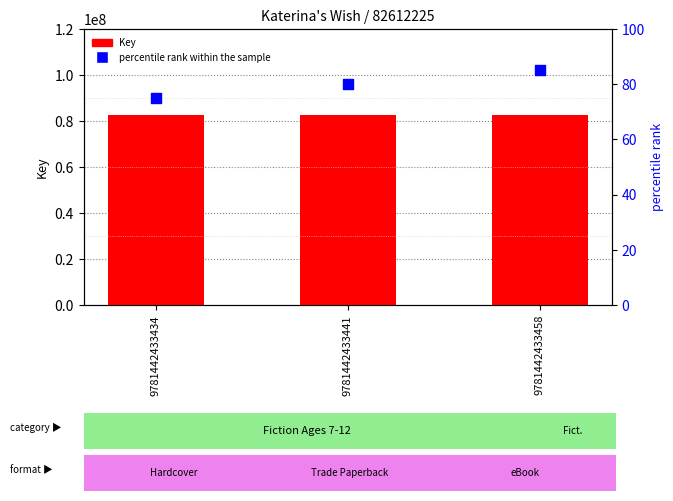

At which category is the sum across all series the highest?

9781442433458